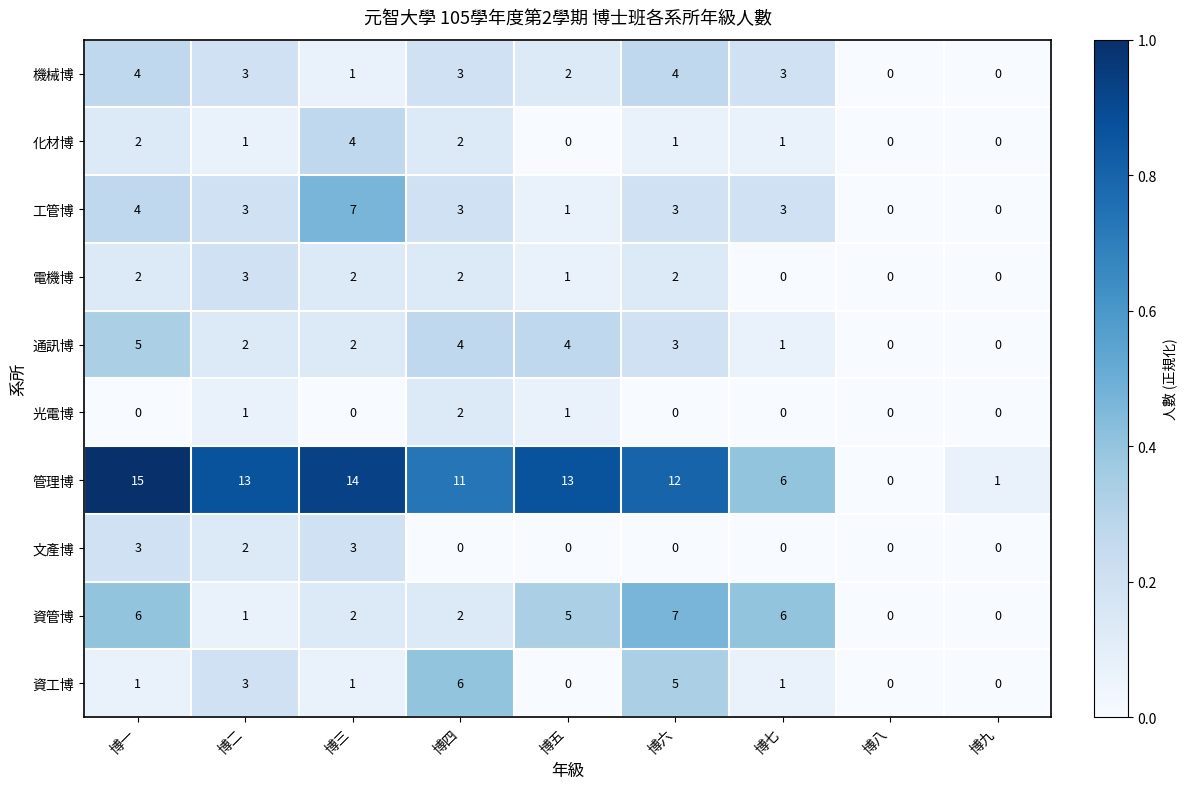

What is the sum of all 文產博 values?

8